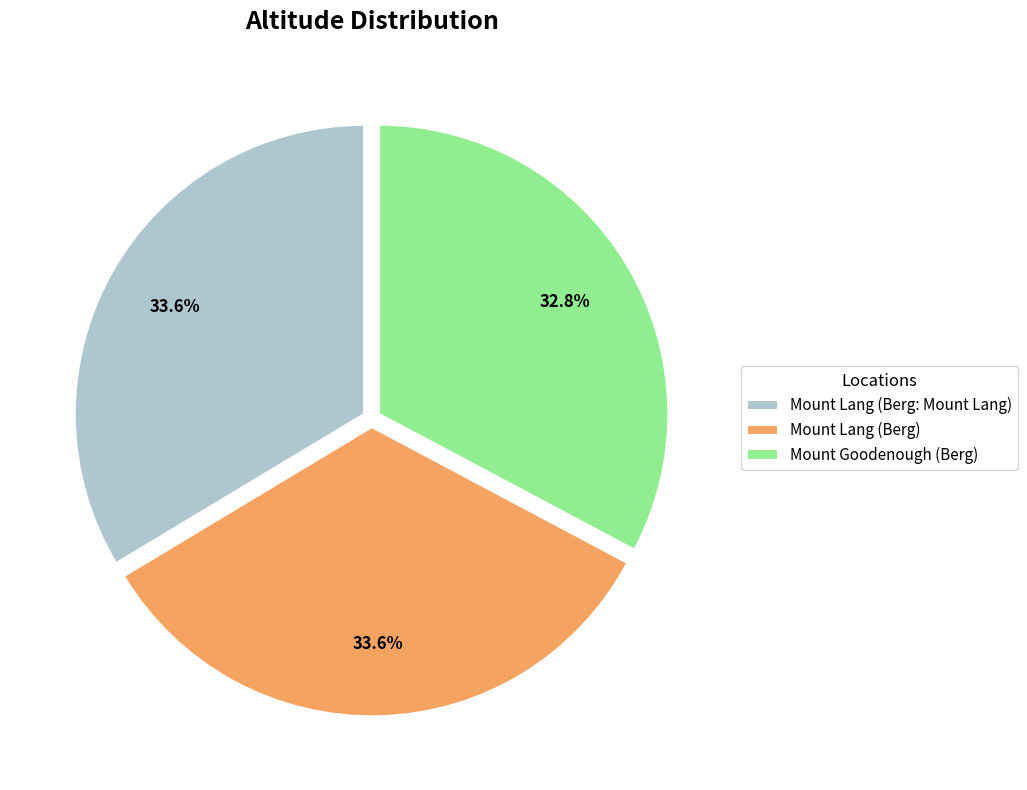

The Mount Lang (Berg) slice represents 34% of the pie. True or false?

True